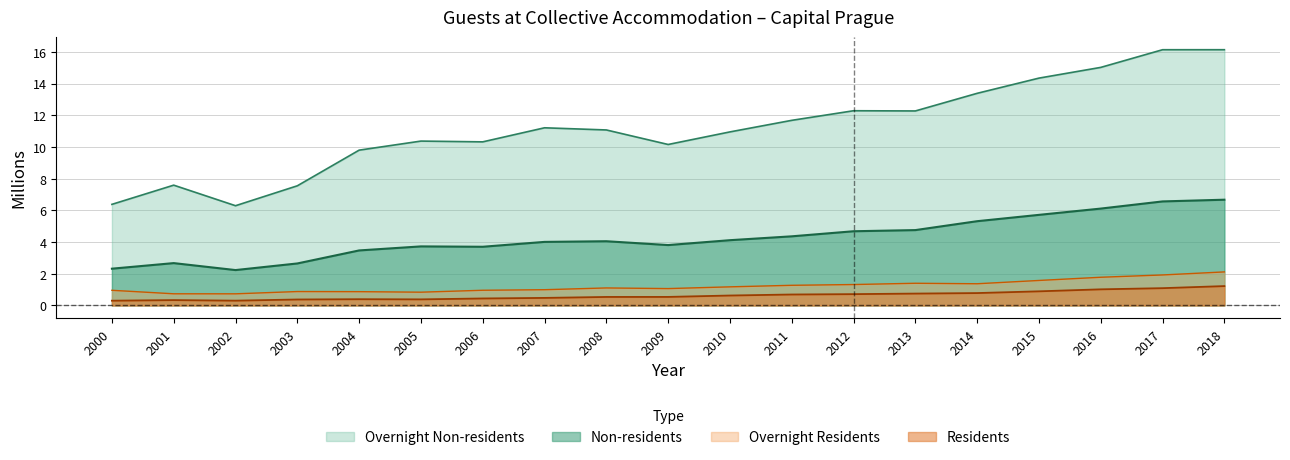

The Overnight Residents series shows 1.0 at 2006. True or false?

True